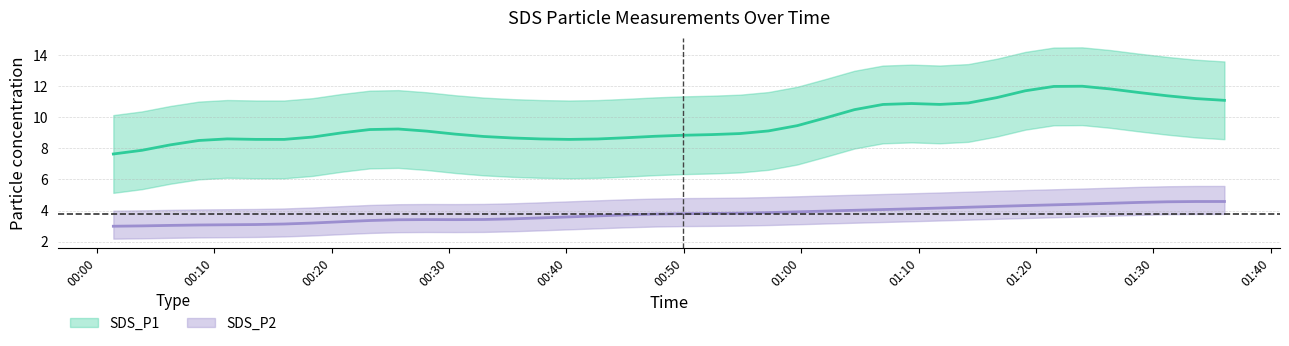

How many categories are shown in the chart?

40